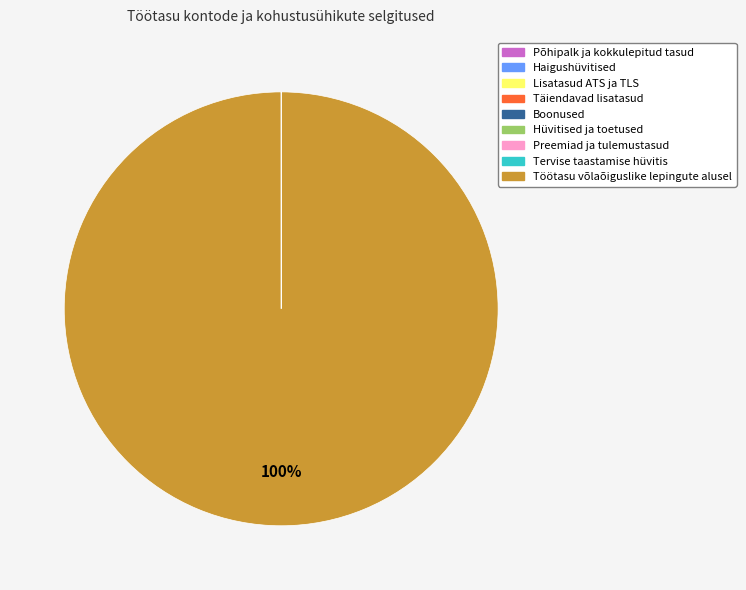

To the nearest percent, what is the difference between the largest and smallest slice percentages?

100%